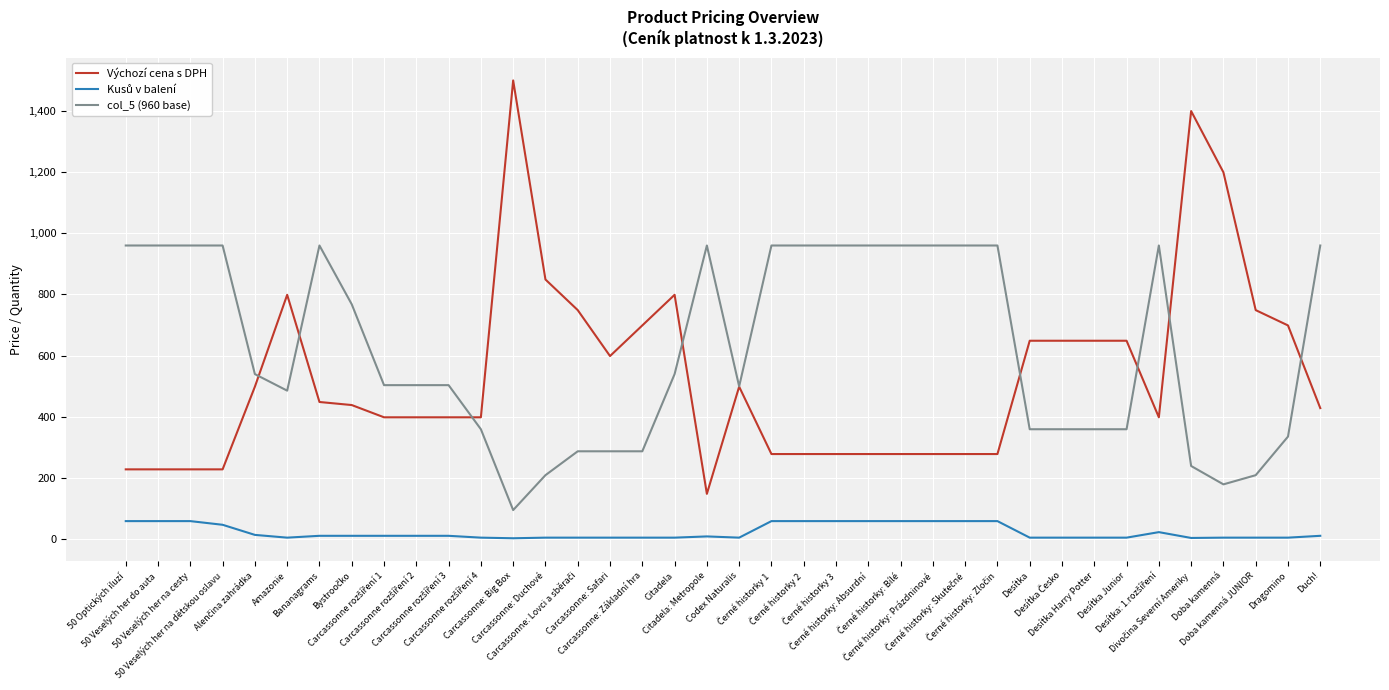

How many lines are shown in the chart?

3